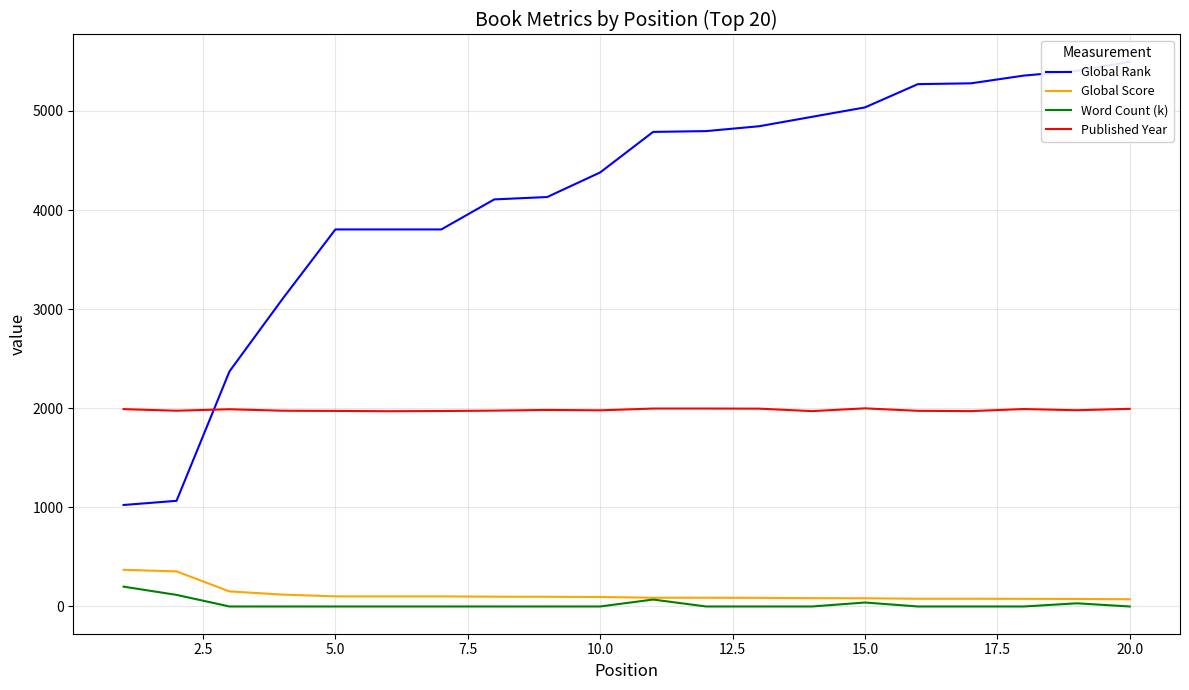

True or false: Word Count (k) and Global Score cross at least once.

False